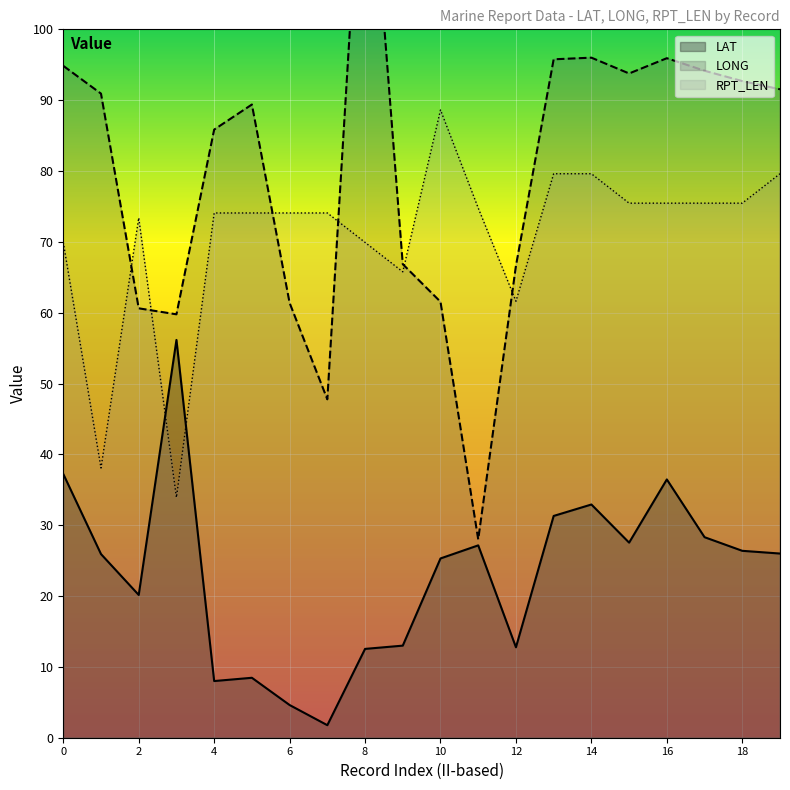

How many series are shown in this chart?

3